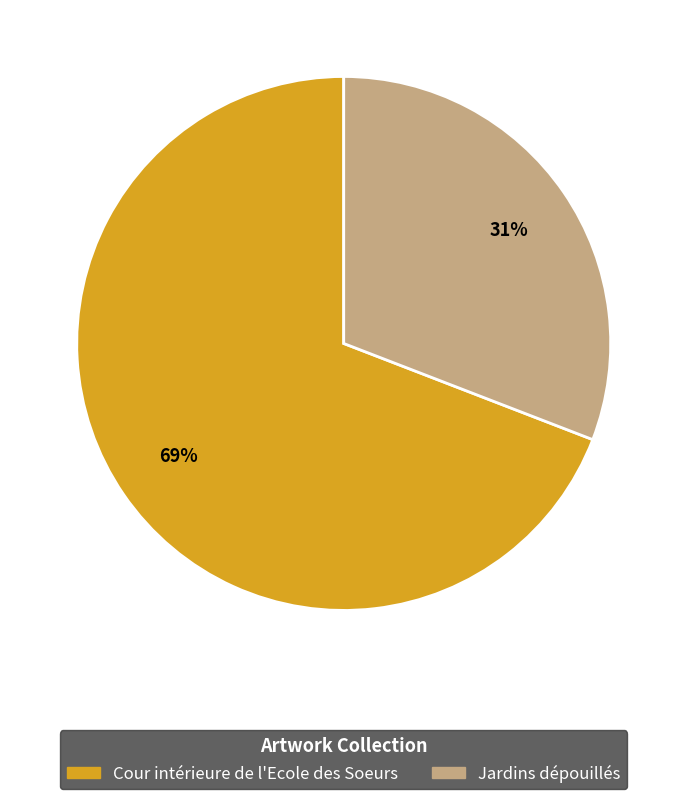

Which slice represents more than half of the pie?

Cour intérieure de l'Ecole des Soeurs